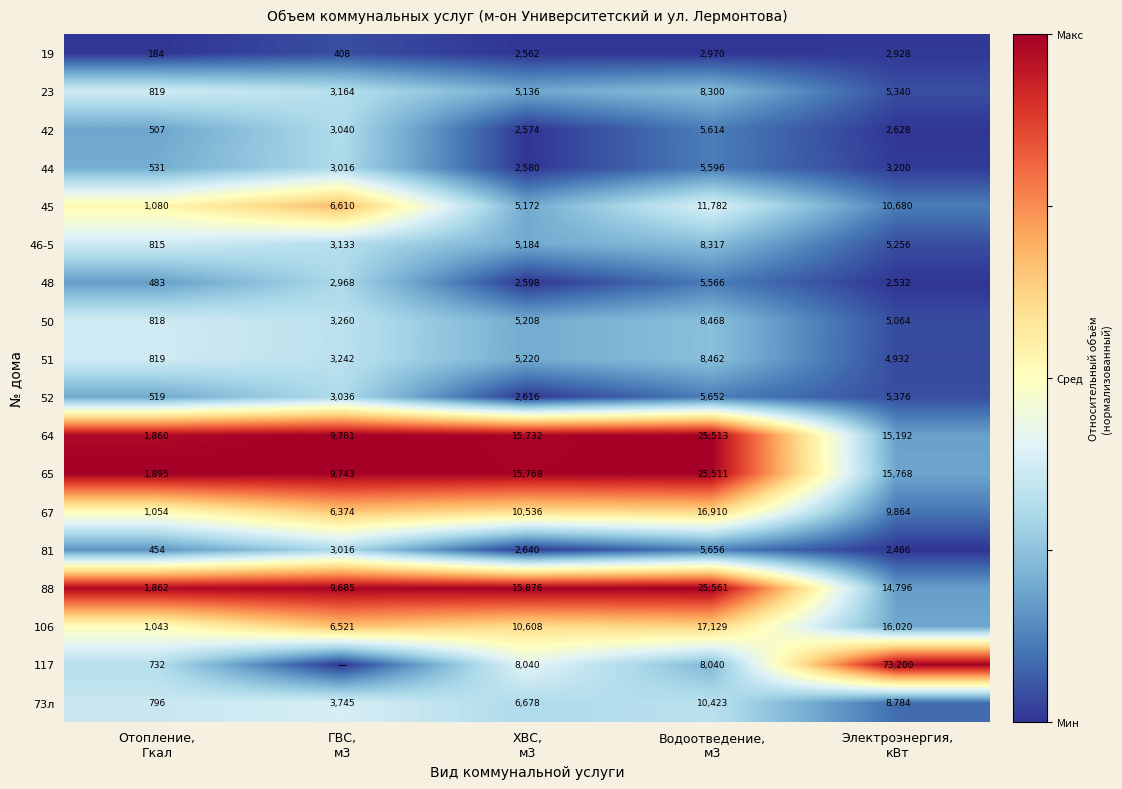

What is the minimum value for 51?

819